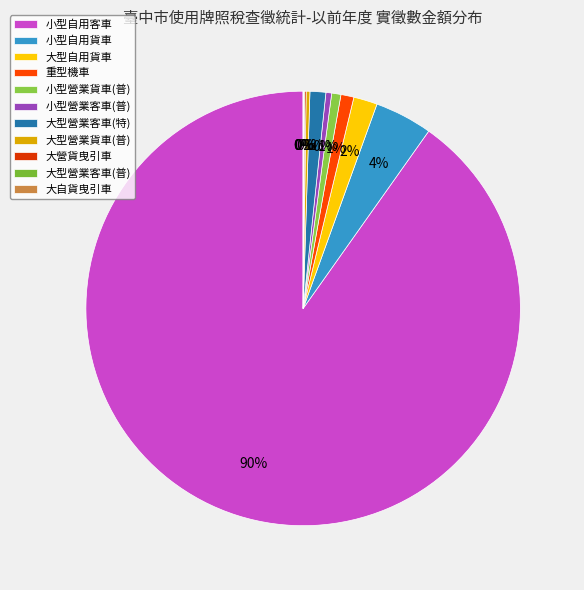

Which category accounts for the majority?

小型自用客車